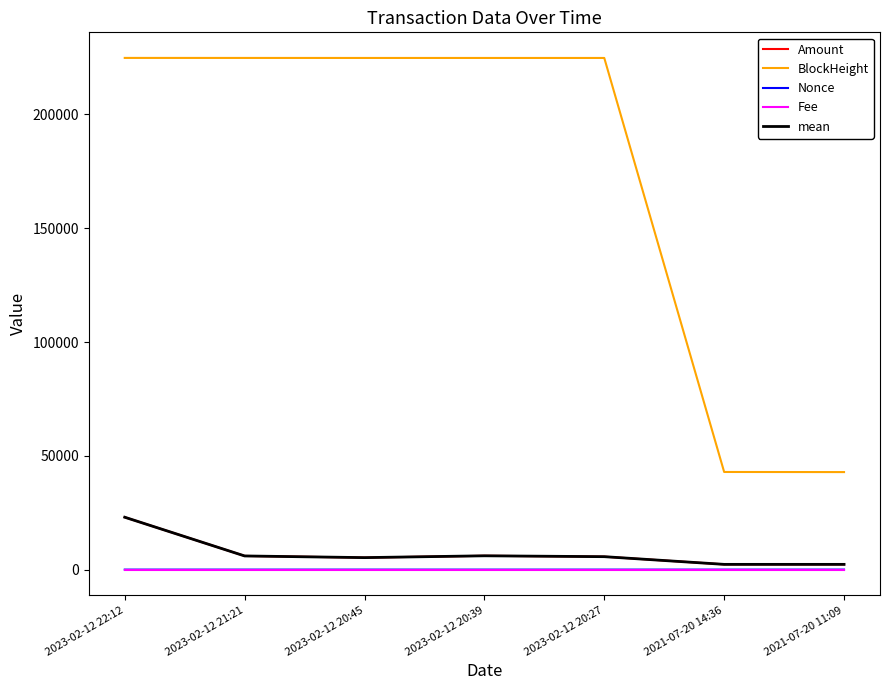

Is this an area chart (filled region under the line)?

No